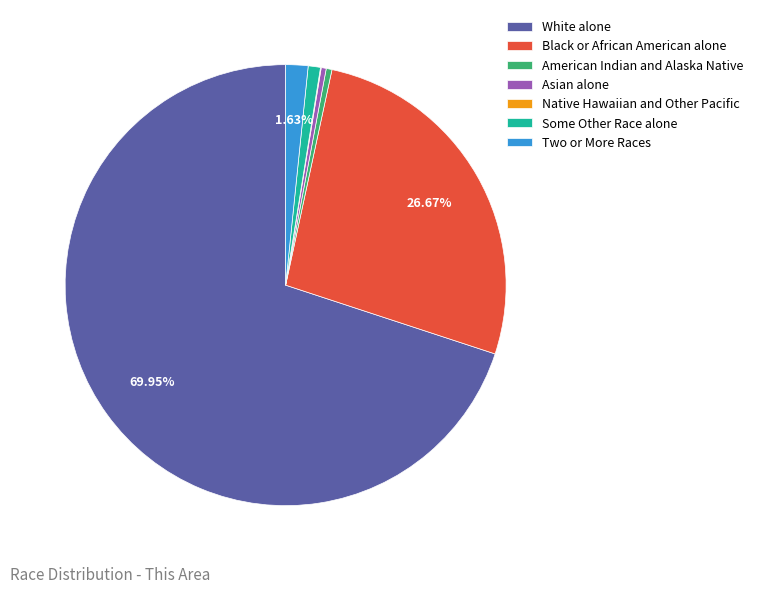

Which category accounts for the majority?

White alone